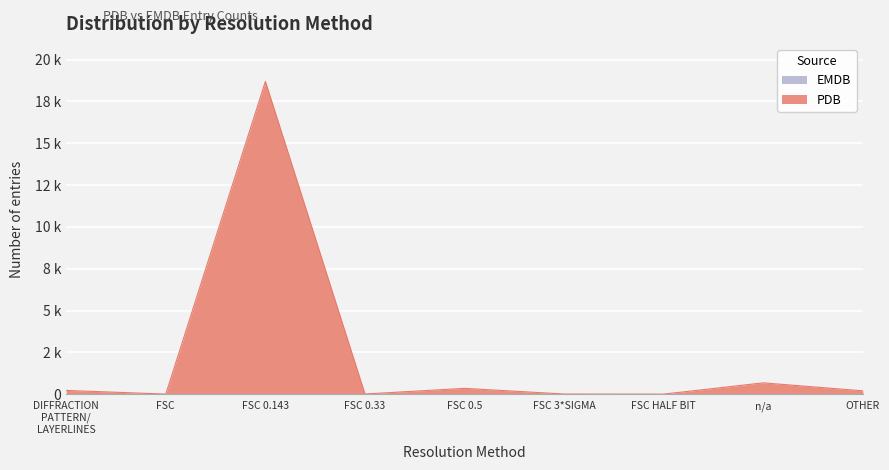

What is the change in value from n/a to OTHER?

-478